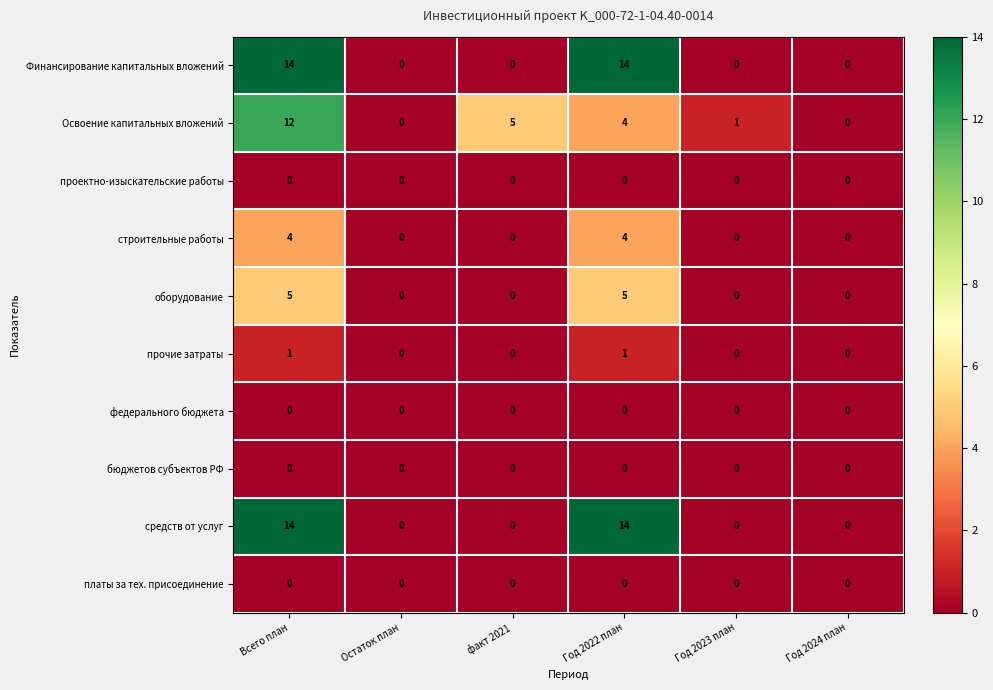

At which category is the sum across all series the highest?

Всего план